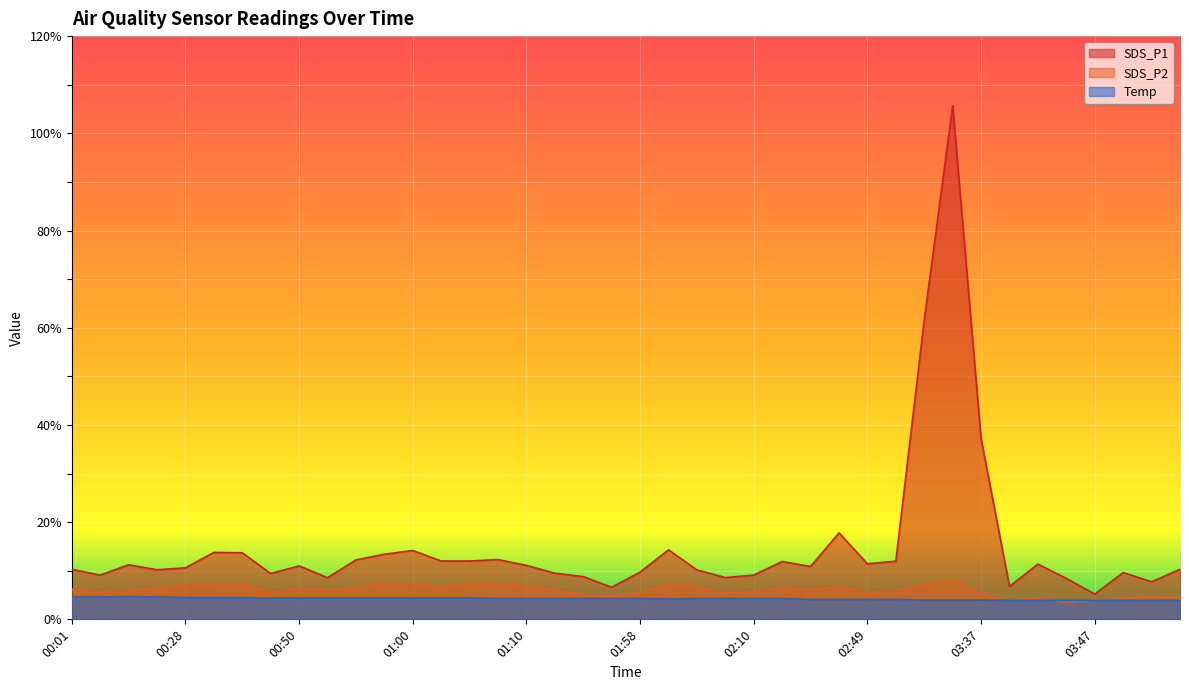

Reading left to right, transcribe all the data shown in this chart.

SDS_P1: 10.3	9.1	11.2	10.2	10.6	13.8	13.7	9.4	11.0	8.6	12.2	13.4	14.2	12.0	12.0	12.3	11.1	9.5	8.8	6.6	9.7	14.3	10.2	8.6	9.1	11.9	10.9	17.8	11.4	12.0	61.6	105.7	37.2	6.8	11.4	8.4	5.2	9.6	7.7	10.3
SDS_P2: 6.2	5.7	6.0	6.5	7.1	7.2	7.4	5.6	6.4	6.1	6.5	7.5	7.4	6.6	7.4	7.6	6.7	6.1	5.0	4.8	5.6	7.3	6.7	5.5	5.7	6.5	6.1	6.8	5.6	6.0	7.1	8.3	5.3	3.9	4.3	3.5	3.9	4.3	4.6	4.5
Temp: 4.6	4.6	4.7	4.6	4.5	4.5	4.5	4.4	4.4	4.4	4.4	4.4	4.4	4.4	4.4	4.3	4.3	4.3	4.3	4.3	4.3	4.2	4.3	4.3	4.3	4.3	4.1	4.1	4.1	4.1	4.0	4.0	4.0	3.9	3.9	3.9	3.9	3.9	3.9	3.9